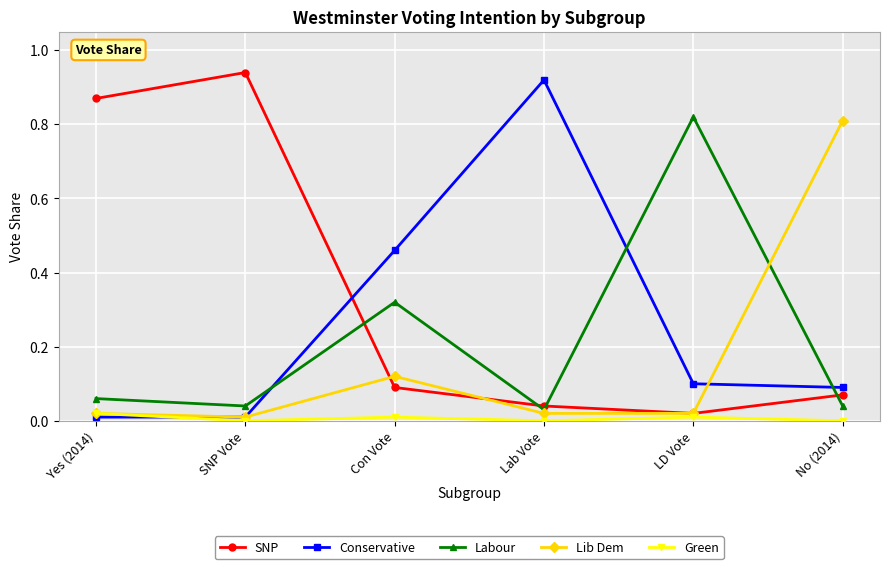

Which series has the largest total across all categories?

SNP